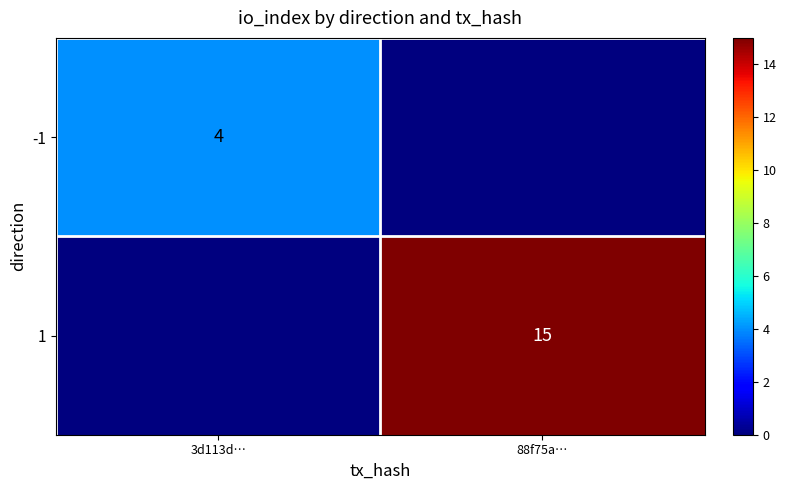

The -1 series shows 4 at 3d113d…. True or false?

True